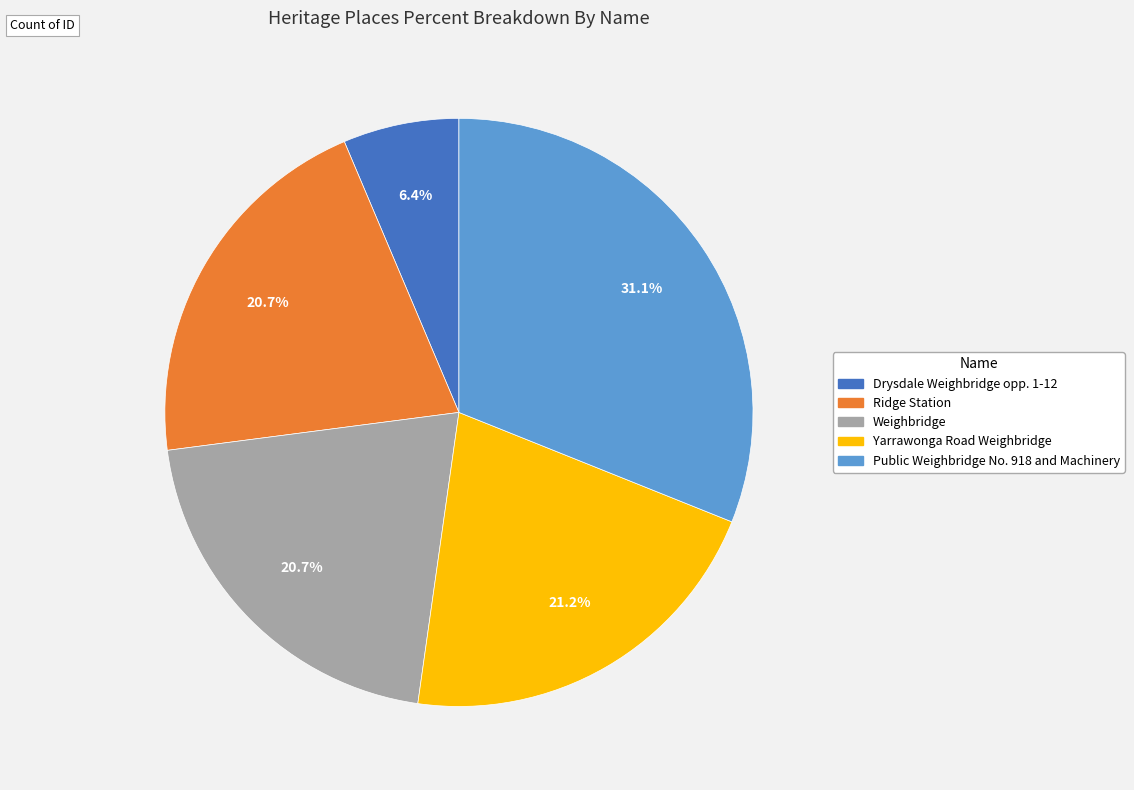

The Ridge Station slice represents 9% of the pie. True or false?

False